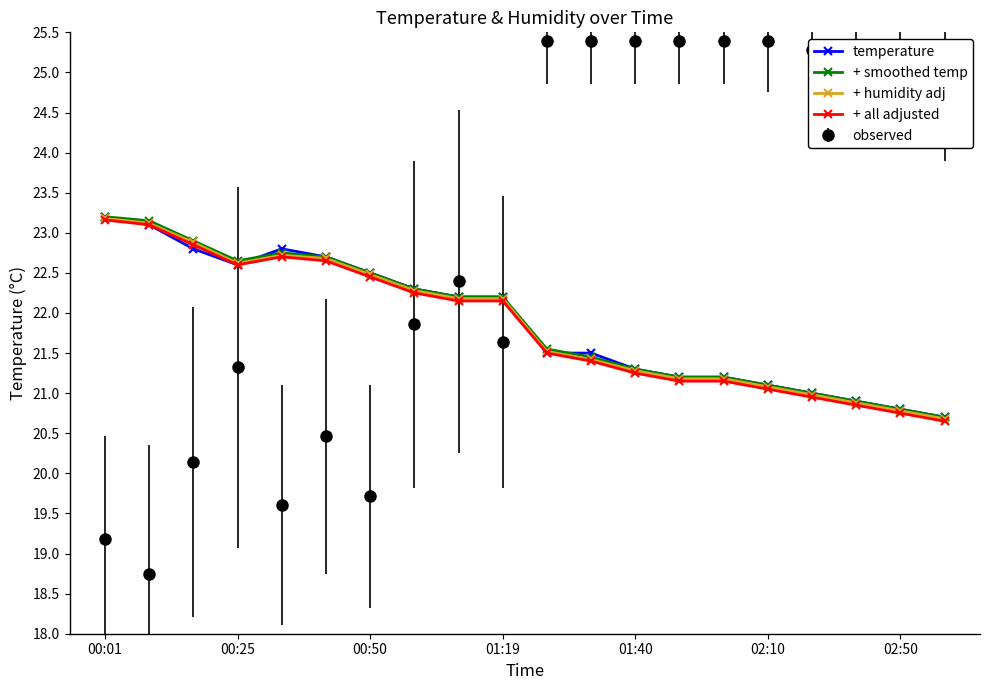

True or false: + humidity adj and observed intersect in this chart.

True